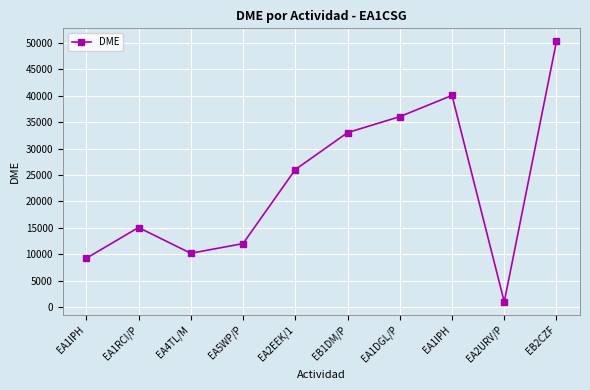

What is the value of the 6th point from the left?

33002